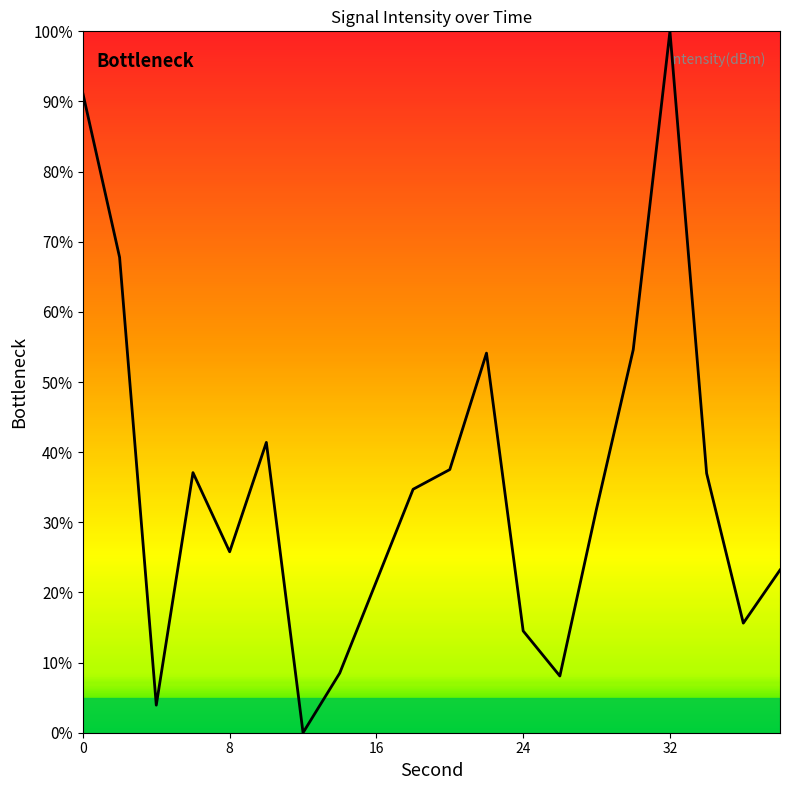

What is the greatest value displayed?

100.0